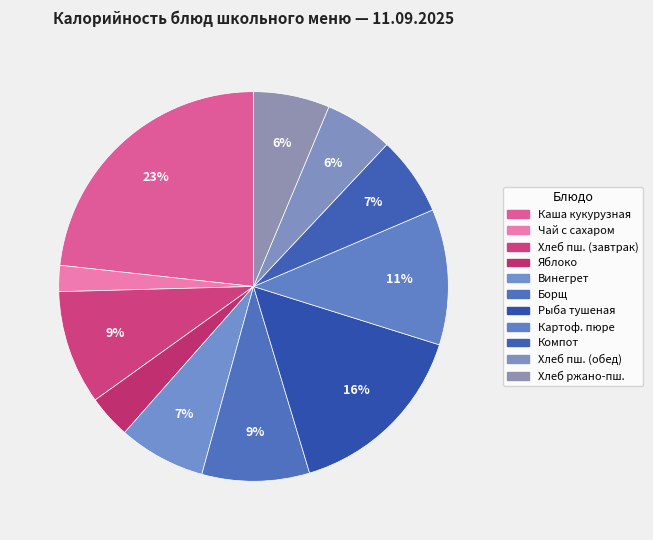

How many segments does this pie chart have?

11